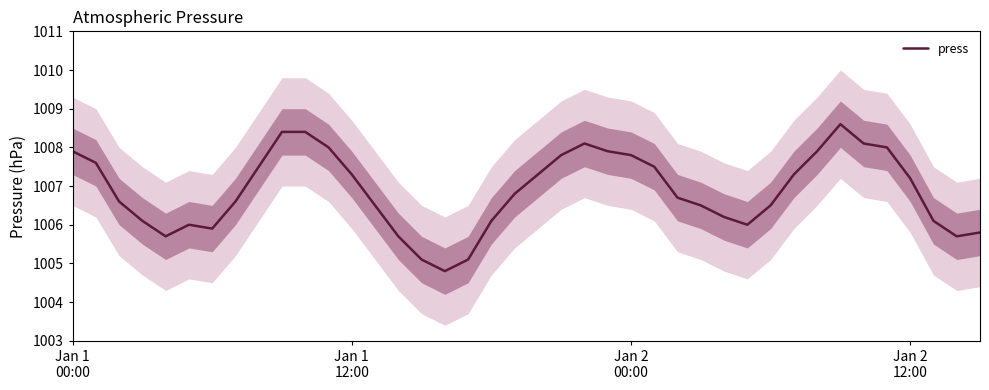

What is the ratio of the value at 32 to the value at 4?

1.0